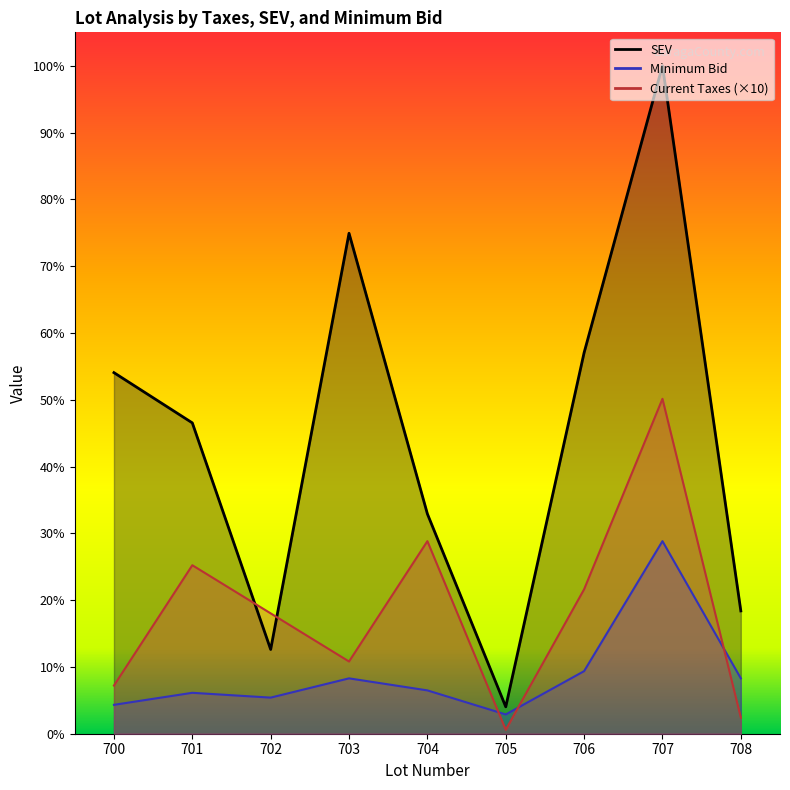

Reading left to right, extract all data points from this chart.

Current Taxes: 700=2000.0	701=7000.0	702=5000.0	703=3000.0	704=8000.0	705=164.7	706=6000.0	707=13913.0	708=667.5
SEV: 700=15000.0	701=12913.0	702=3500.0	703=20790.0	704=9133.0	705=1118.0	706=15830.0	707=27750.0	708=5102.0
Minimum Bid: 700=1200.0	701=1700.0	702=1500.0	703=2300.0	704=1800.0	705=800.0	706=2600.0	707=8000.0	708=2300.0